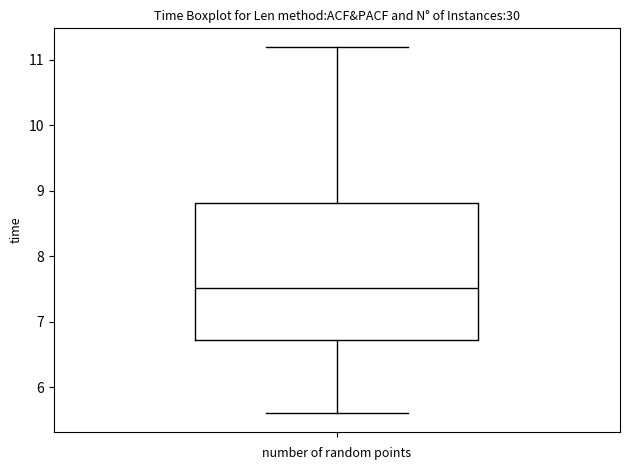

Read this box plot against the y-axis: the position of the median line, the range covered by the box, and the ends of both whiskers. The values are not printed on the chart, so give them approximately, as read against the axis.

median 7.5, box 6.7 to 8.8, whiskers 5.6 to 11.2